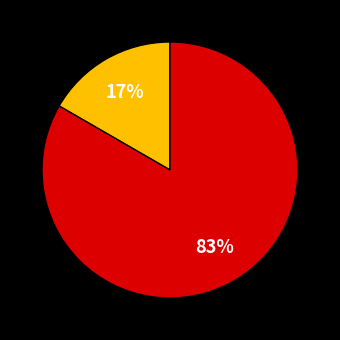

Is there a majority slice in this chart?

Yes